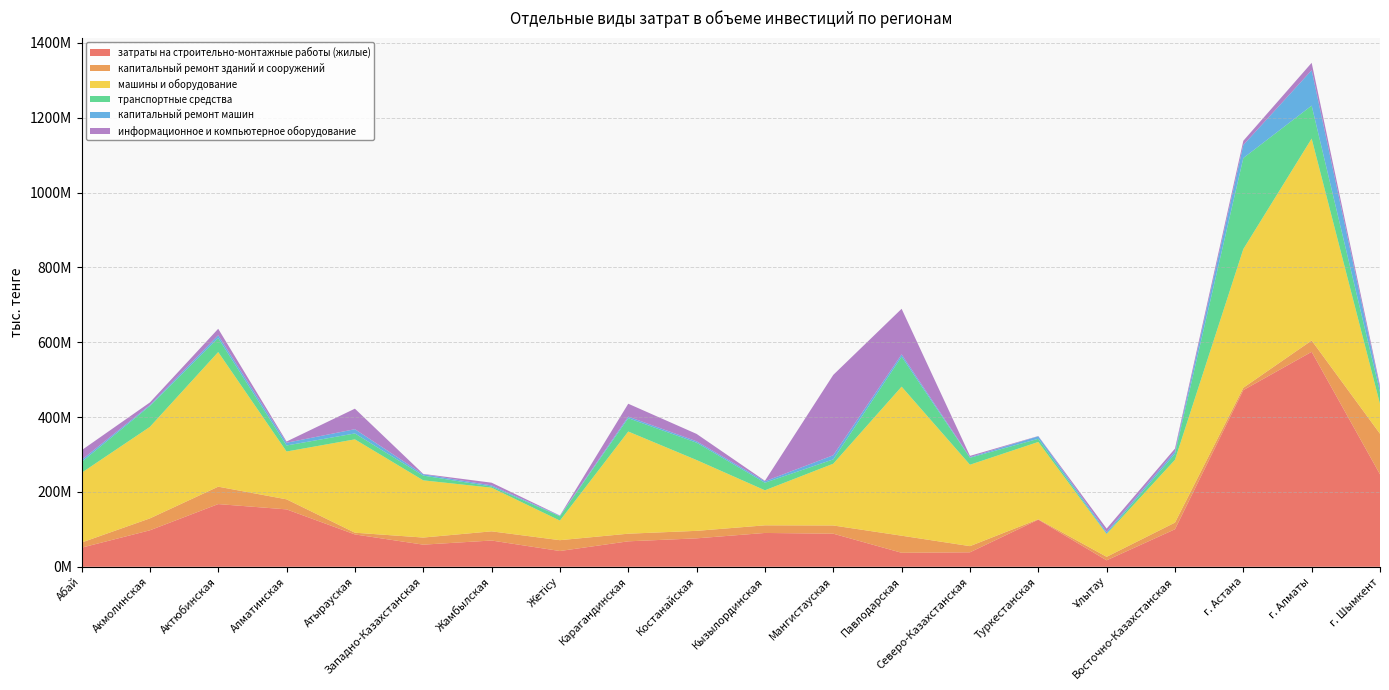

Reading right to left, transcribe all the data shown in this chart.

затраты на строительно-монтажные работы (жилые): 247038778	574498479	472143726	100268430	17266650	125856257	38654124	37420616	88403487	90396373	75981338	68016106	42144630	70167311	59146380	86432163	153418774	167546894	97460462	51046243
капитальный ремонт зданий и сооружений: 108543820	30338350	6267054	17834574	9352369	1147761	16531831	45636581	21987255	20379395	20036798	20390943	28943633	24546265	18966080	4646223	26856331	46539073	31824479	13766807
машины и оборудование: 79624825	539620324	370676604	167794227	60676247	206624996	217546567	398346348	165123221	93657942	189260685	273062466	52311848	116667701	152915879	249482543	127801853	359814224	244575970	186295828
транспортные средства: 31417721	88035150	243298012	16147948	1300516	8408741	18608227	80193030	11530021	20188734	46336208	35635856	11468020	3120108	12667396	15771165	16055471	37283158	55976536	28842065
капитальный ремонт машин: 10371829	94577688	34868852	6287413	4239363	6736693	1628007	6147505	11081897	3790393	3740545	4214227	1454305	3005870	3622158	11373815	7354864	7553015	2315257	5582481
информационное и компьютерное оборудование: 7353588	19850951	11227105	7510337	9198281	673435	3427226	121709391	214696450	1370272	19740503	34425440	705049	7252650	899847	54843576	3287380	17333245	6977362	25739638